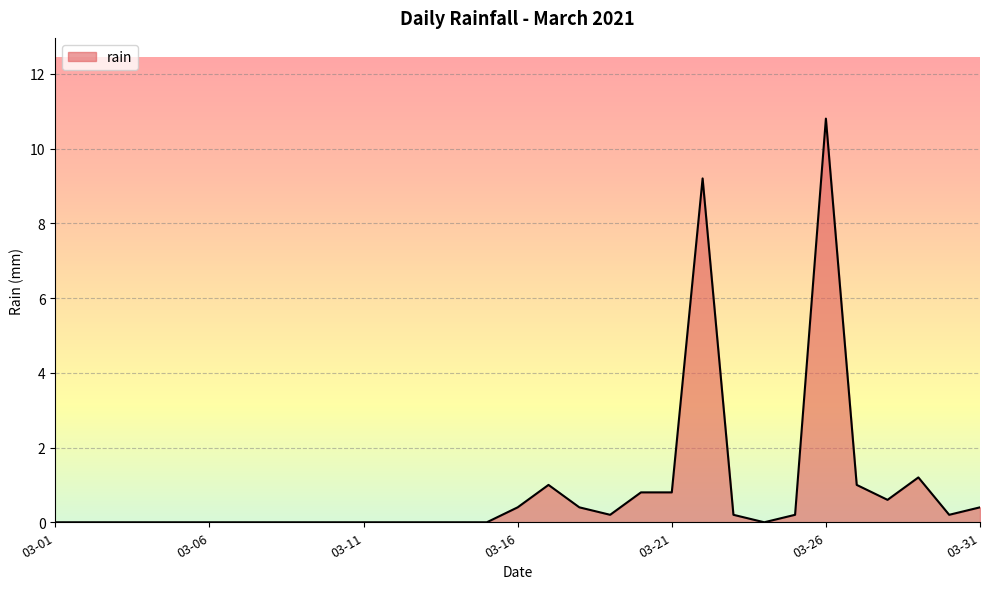

What is the maximum value shown in the chart?

10.8